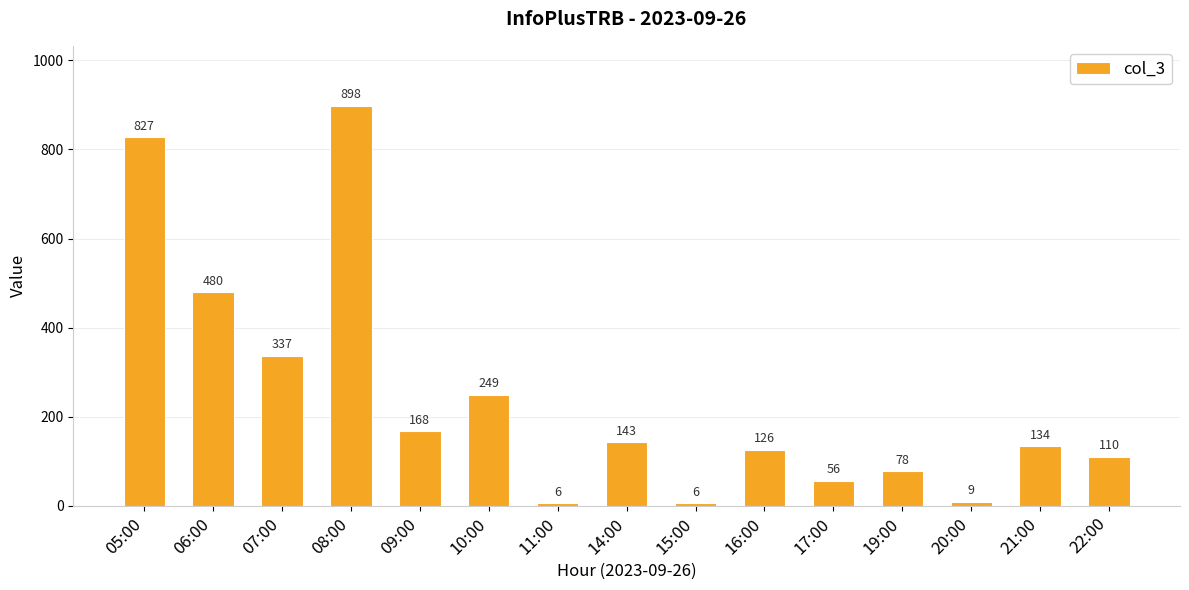

The chart shows a value of 386 at 10:00. True or false?

False